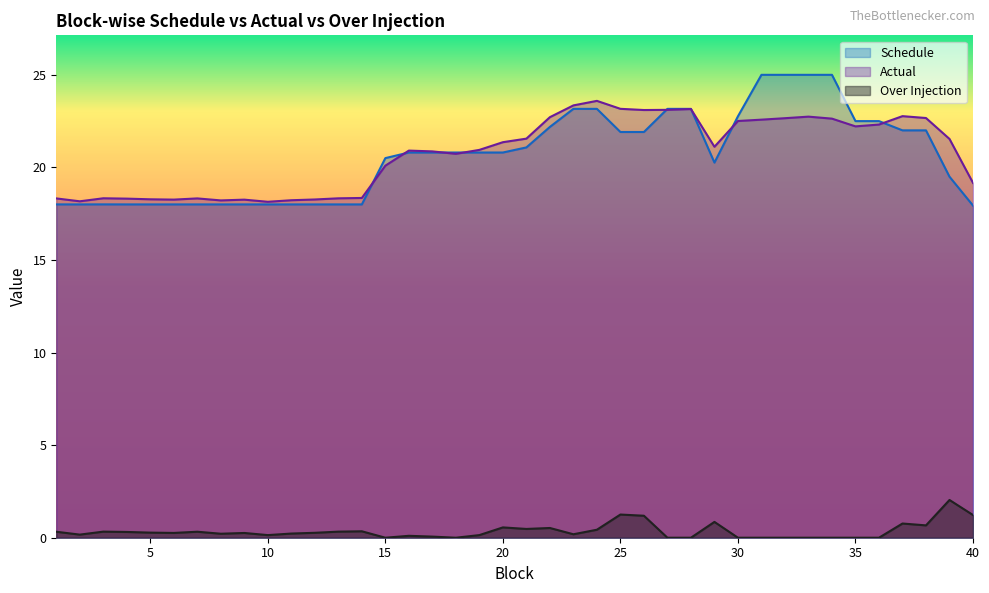

Which category has the lowest value across all series?

15